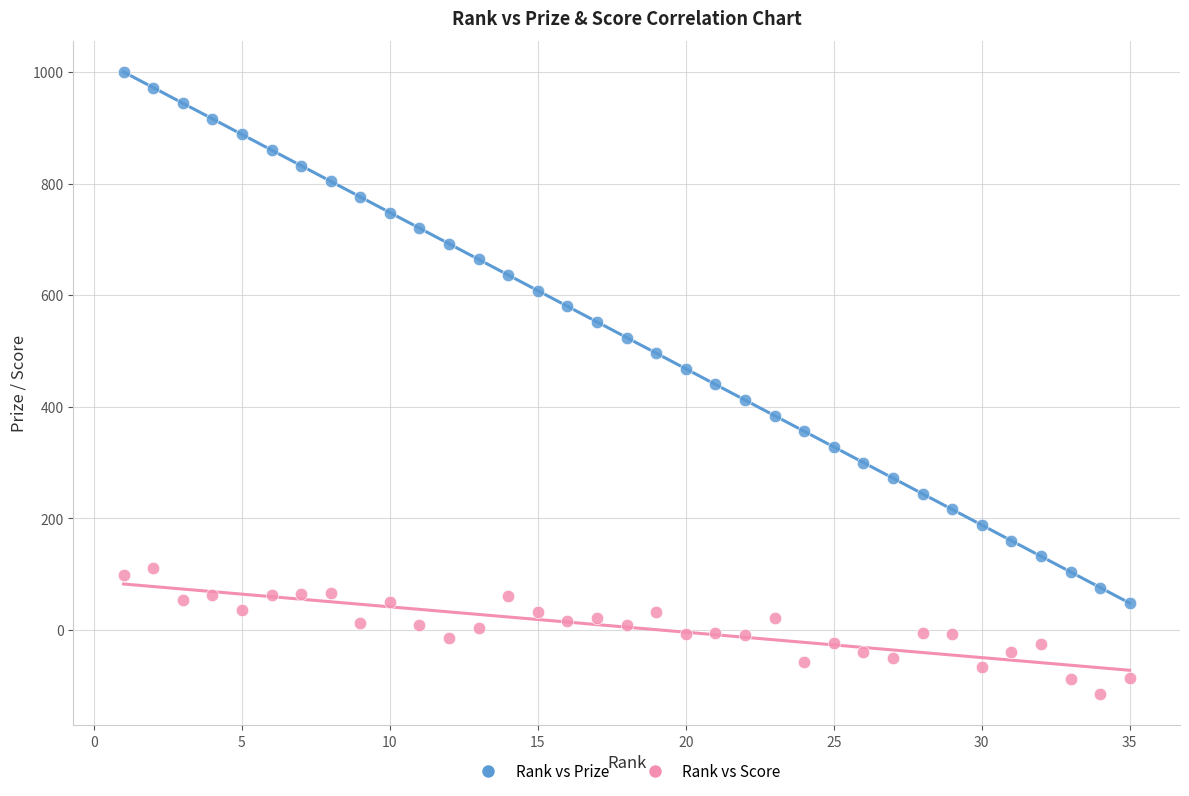

Which series reaches the maximum Y coordinate?

Rank vs Prize